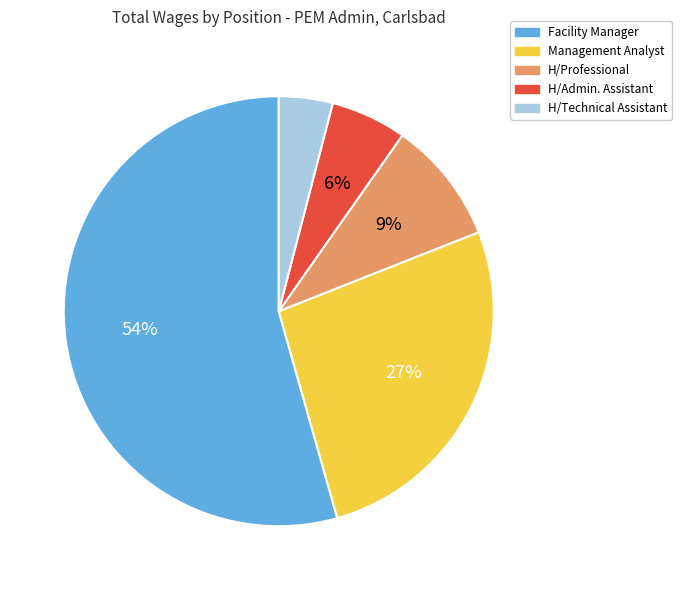

Which slice is the largest?

Facility Manager